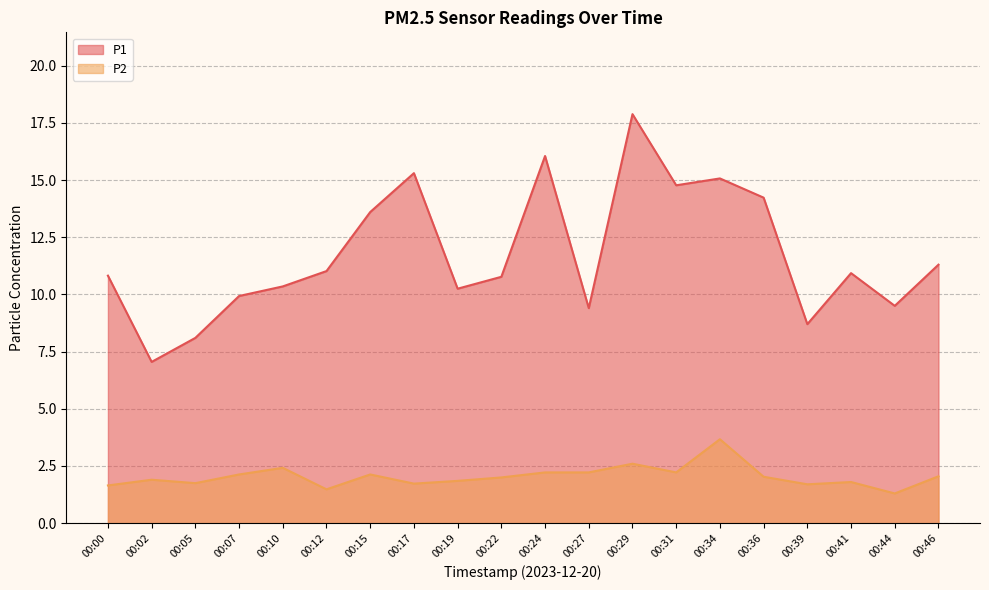

List the series in order of their overall mean, highest first.

P1, P2